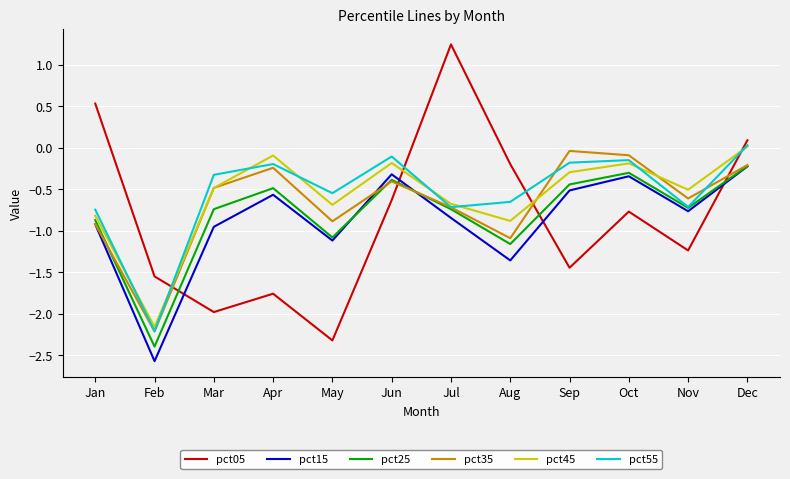

What is the minimum value shown in the chart?

-2.6